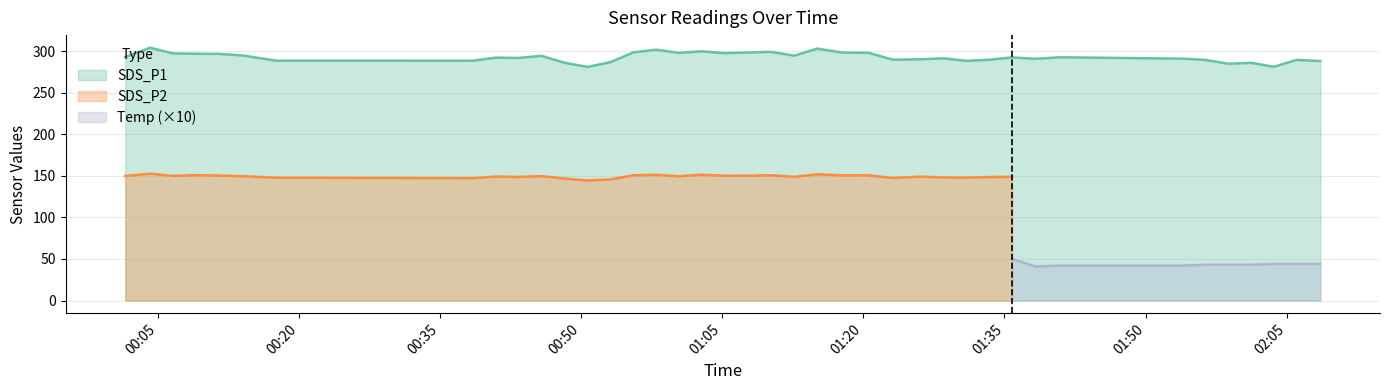

What is the average value of the SDS_P1 series?

292.8